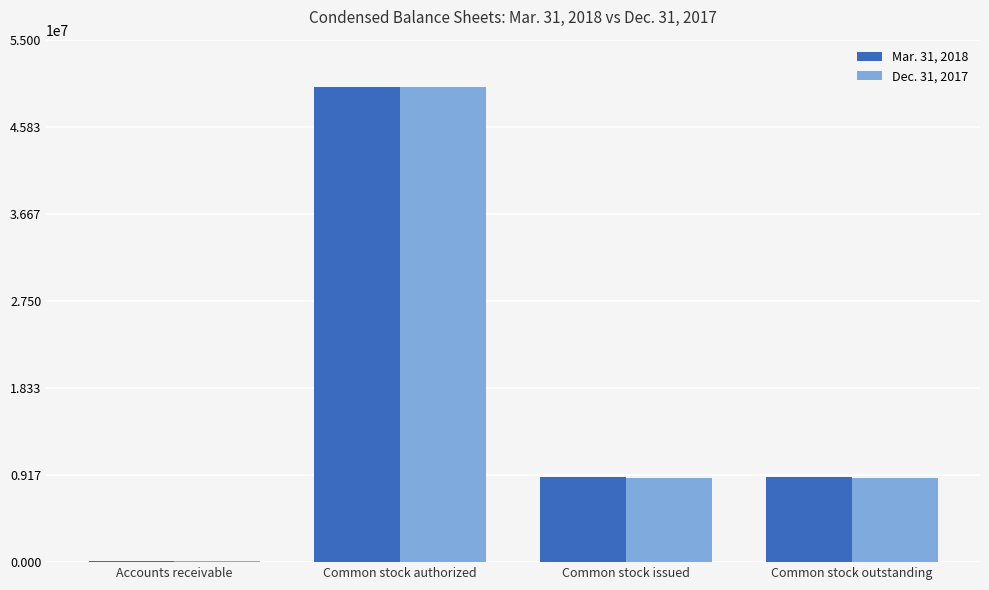

Reading right to left, list all the values displayed in this chart.

Mar. 31, 2018: Common stock outstanding=8923845	Common stock issued=8923845	Common stock authorized=50000000	Accounts receivable=150000
Dec. 31, 2017: Common stock outstanding=8864319	Common stock issued=8864319	Common stock authorized=50000000	Accounts receivable=150000